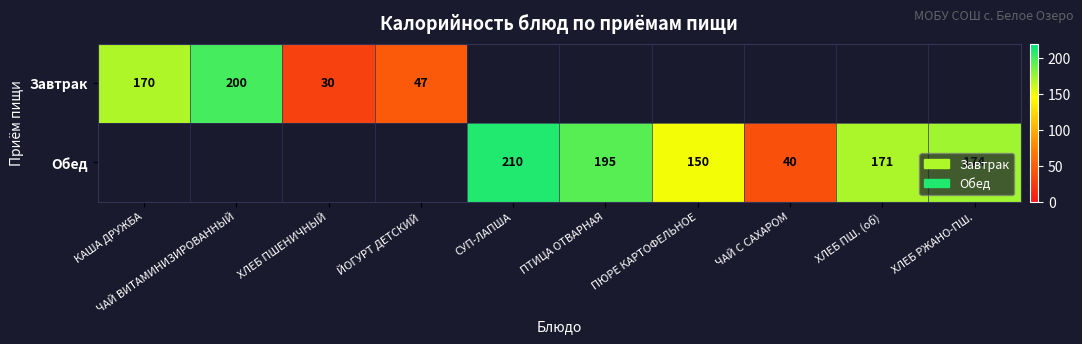

The Обед series shows 150 at ПЮРЕ КАРТОФЕЛЬНОЕ. True or false?

True